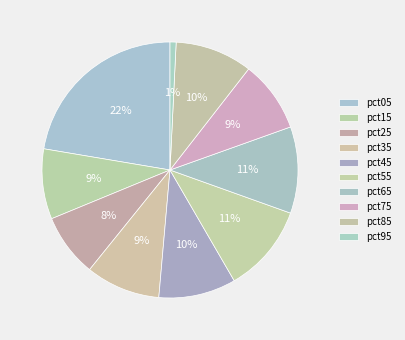

Combined, what portion of the pie is pct75 and pct55?

20.2%